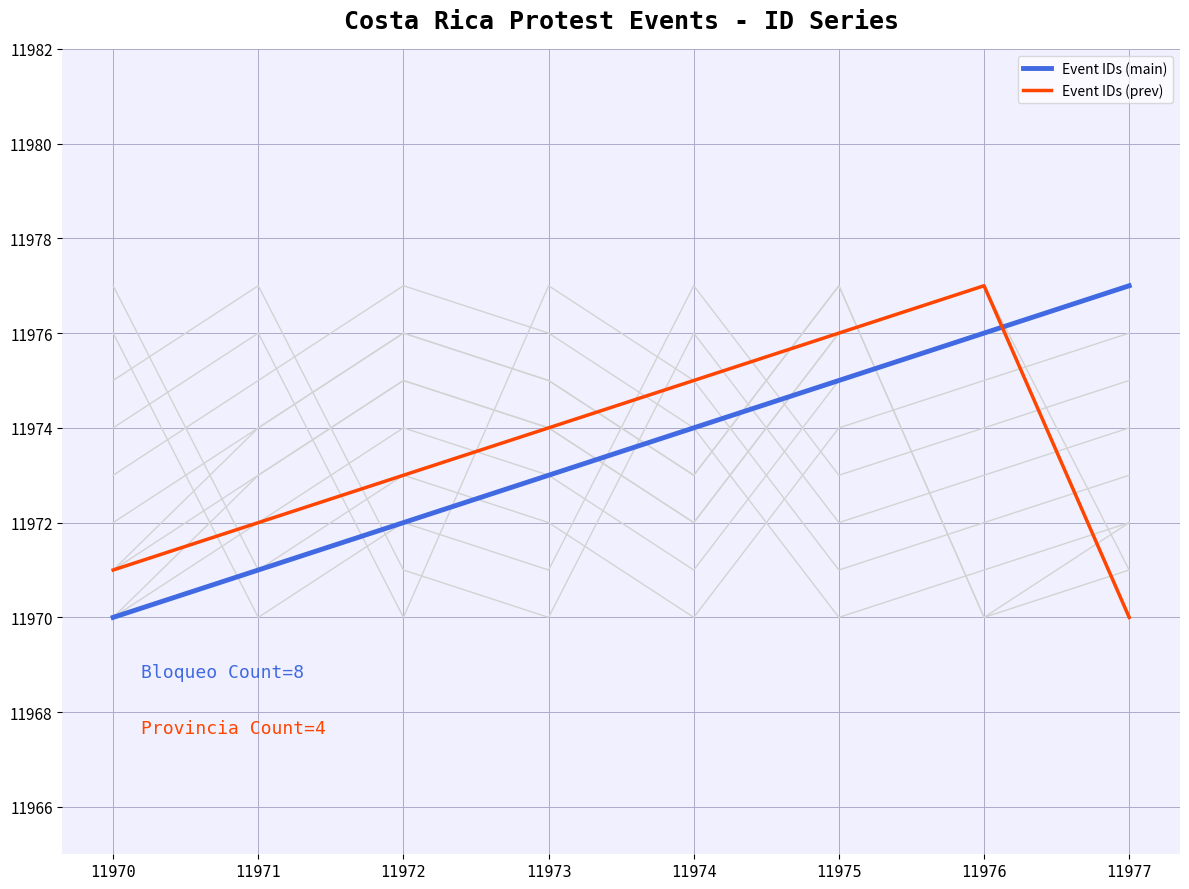

How many distinct data groups are displayed?

2